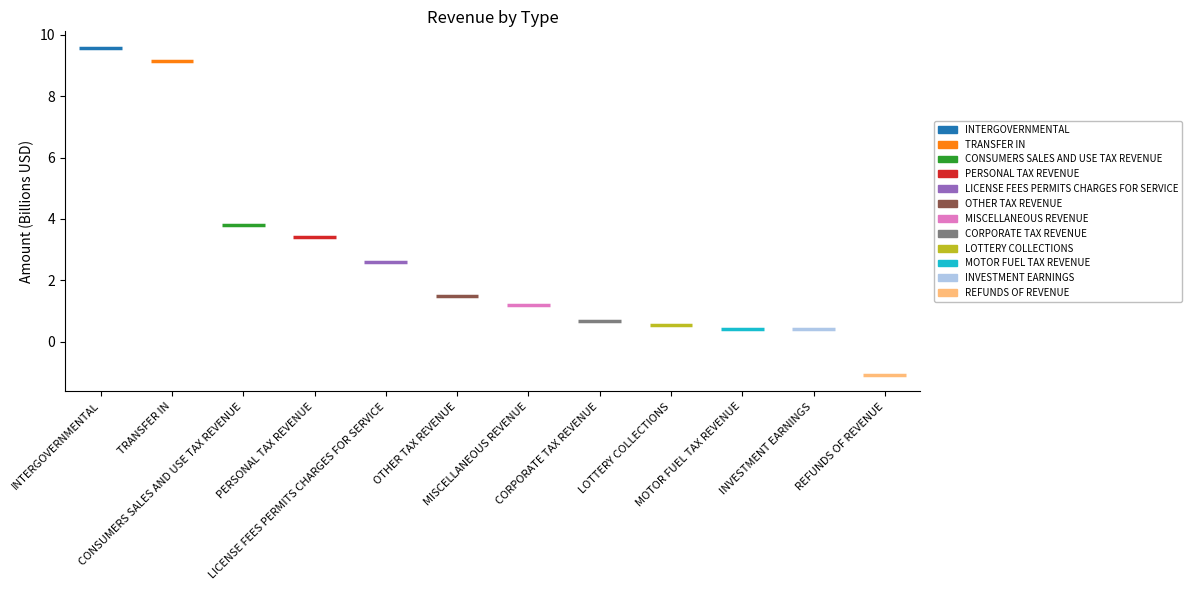

The chart shows a value of 3816633361.9 at CONSUMERS SALES AND USE TAX REVENUE. True or false?

True